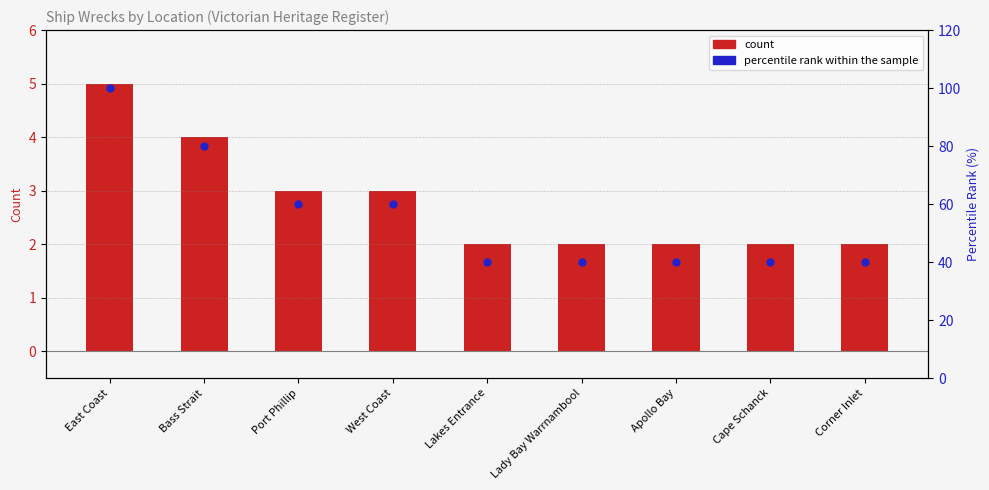

What are all the series names shown in the legend?

Count, percentile rank within the sample